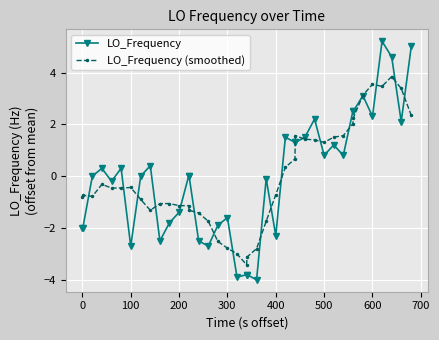

What is the value of the LO_Frequency (smoothed) point at the 12th from the left?

-1.1